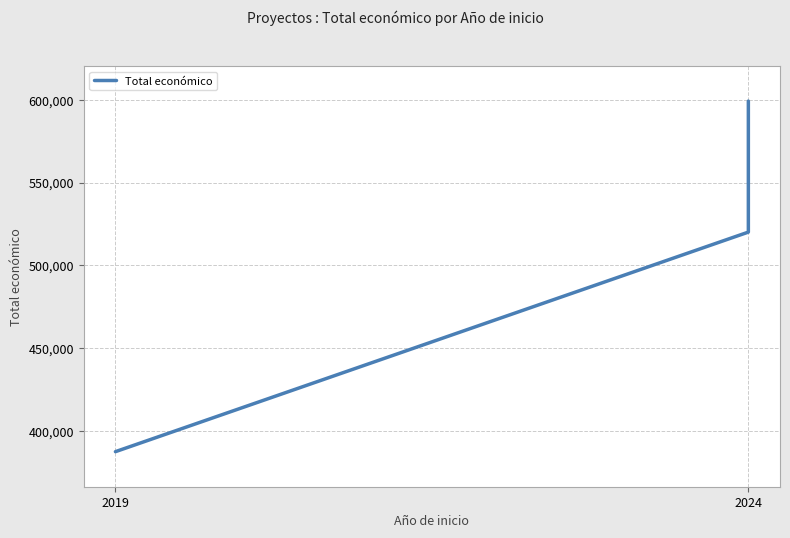

What is the greatest value displayed?

599211